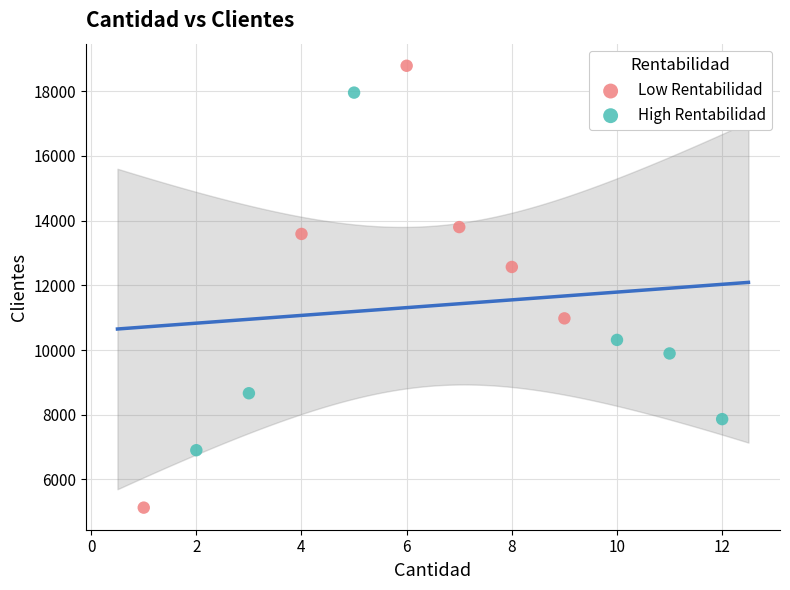

Which series has the largest Y range (max minus min)?

Low Rentabilidad